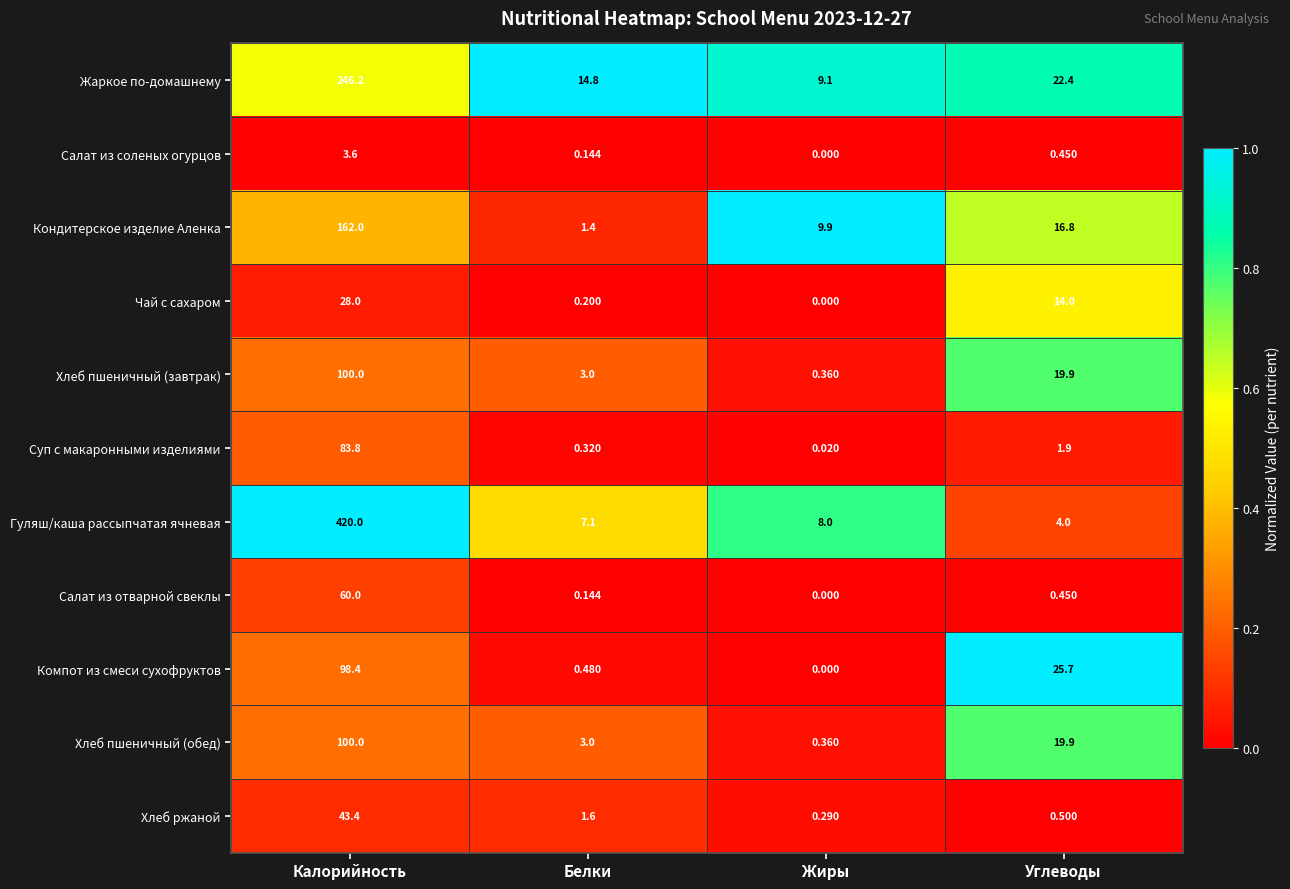

At which category is the sum across all series the highest?

Калорийность